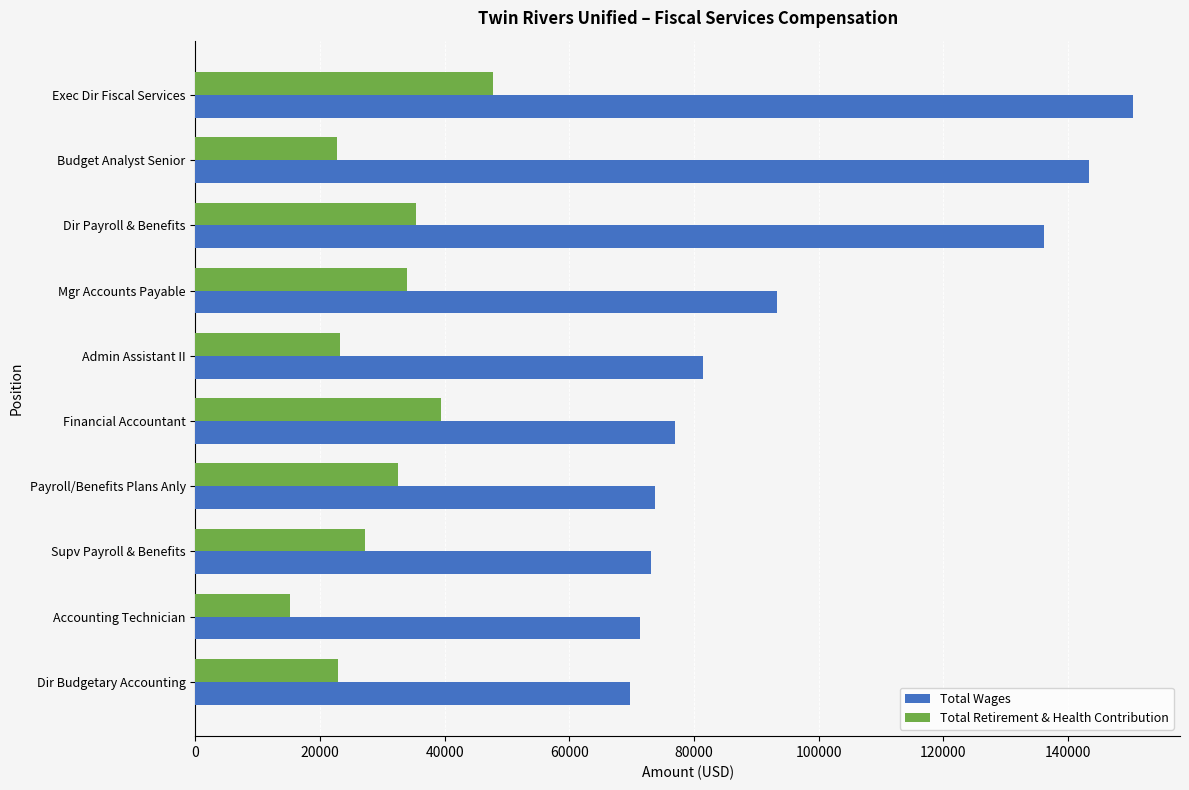

What is the difference between the maximum and minimum values in the Total Wages series?

80650